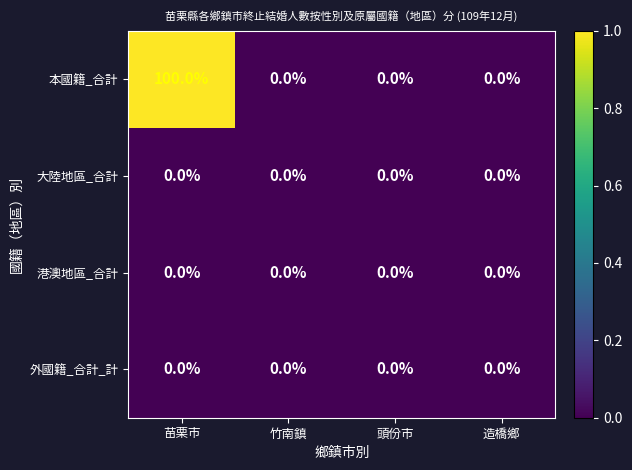

How many data points does each series have?

4